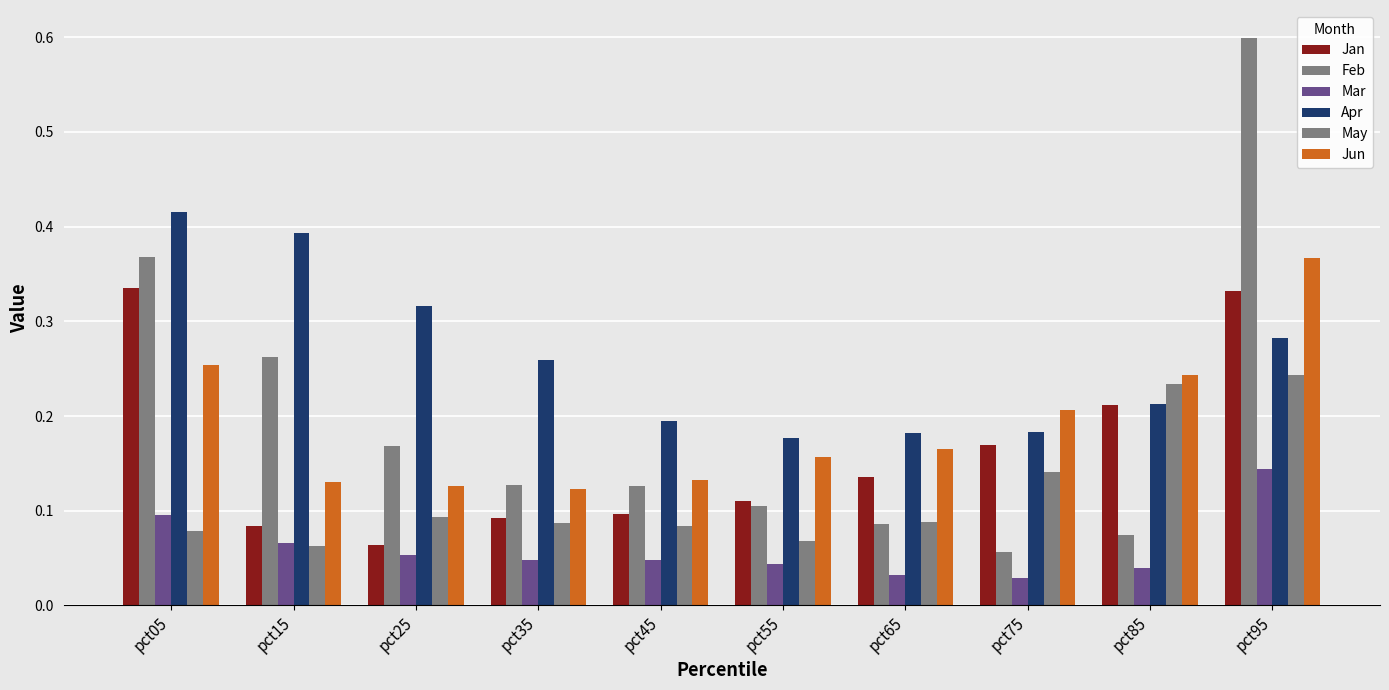

Between pct15 and pct45, which series saw the biggest shift?

Apr